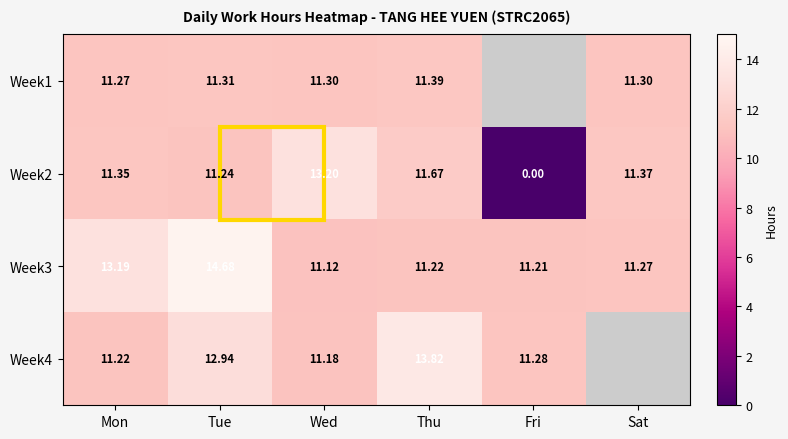

Which has a higher value, Mon or Thu?

Thu